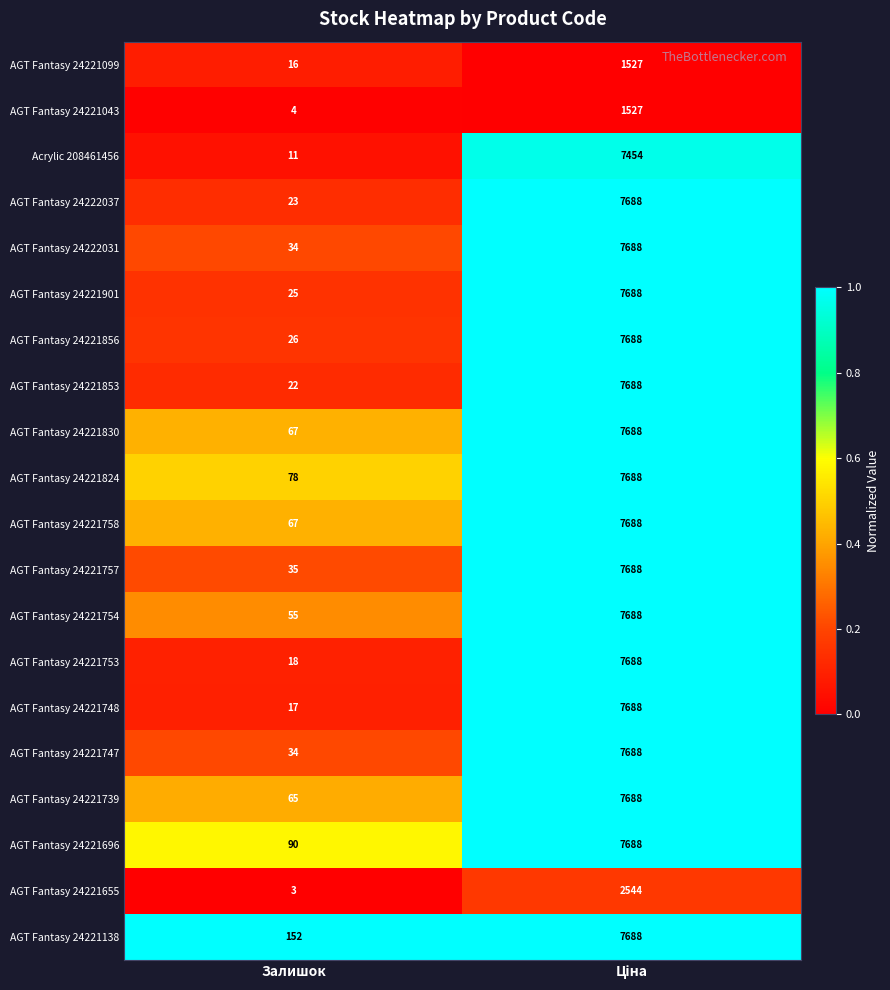

What is the sum of all AGT Fantasy 24221655 values?

2547